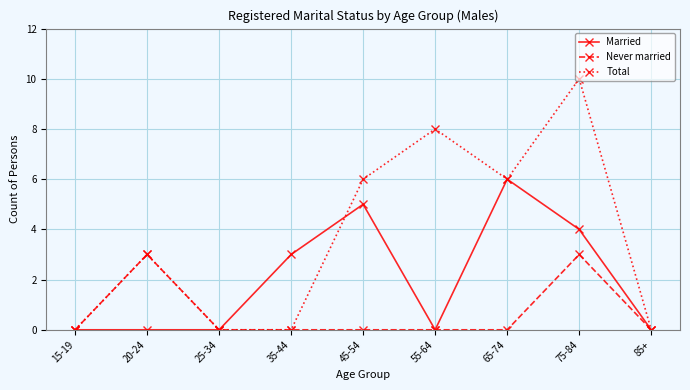

True or false: Never married has more than 0 interior local peaks.

True